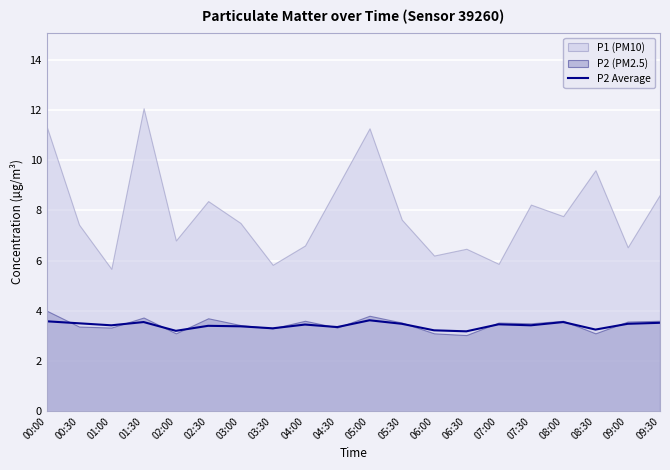

The chart shows a value of 3.5 at 08:00. True or false?

True